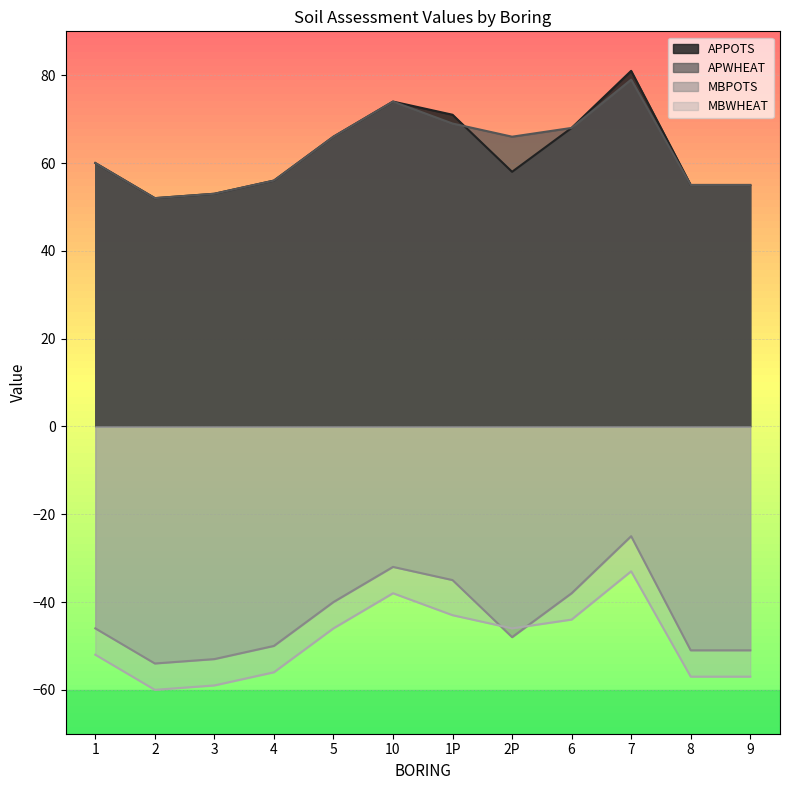

What is the average value of the APPOTS series?

62